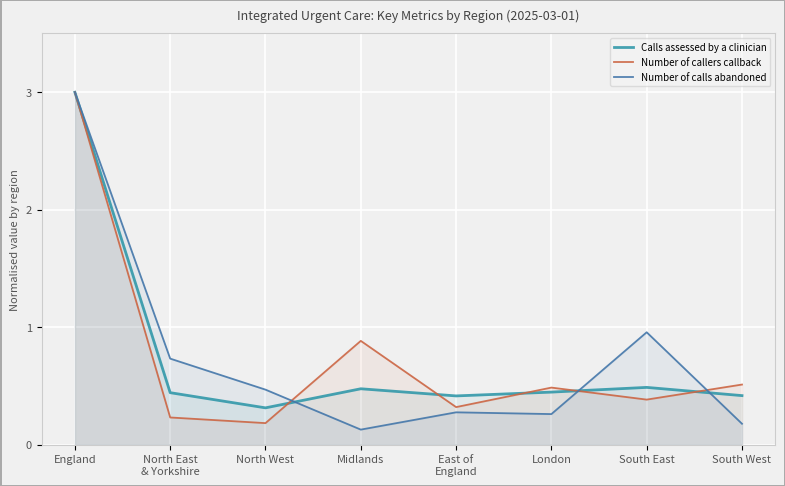

Between London and Midlands, which is larger?

Midlands